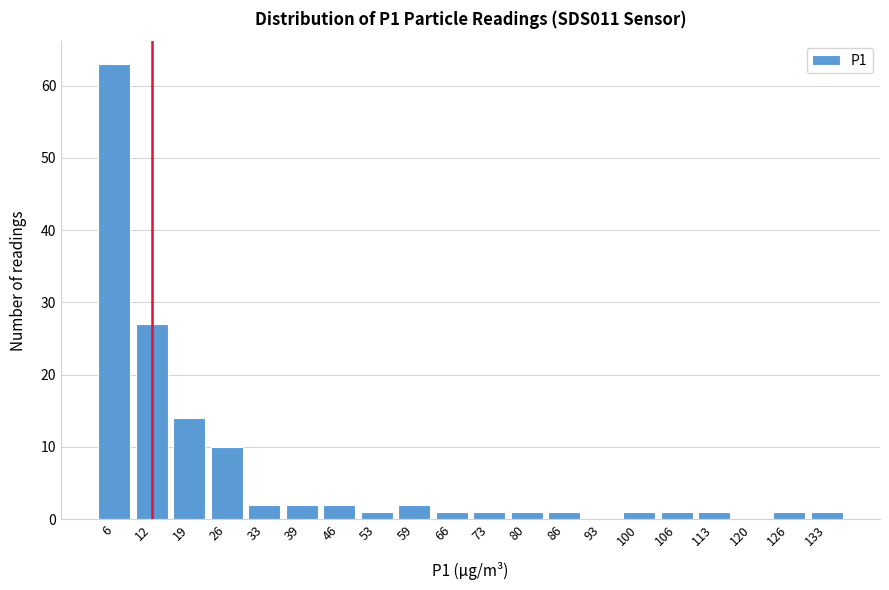

Reading right to left, transcribe all the data shown in this chart.

133=1	126=1	120=0	113=1	106=1	100=1	93=0	86=1	80=1	73=1	66=1	59=2	53=1	46=2	39=2	33=2	26=10	19=14	12=27	6=63